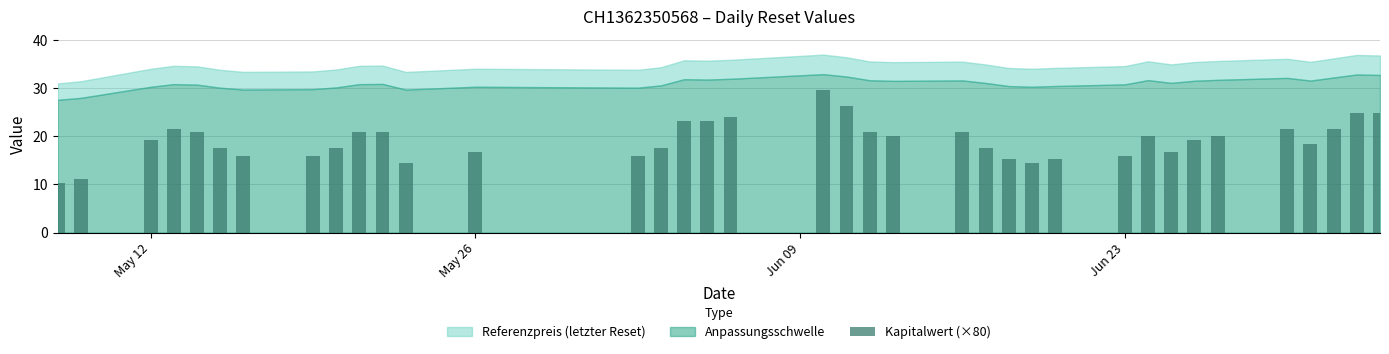

What is the value of the 5th bar from the left?

20.8